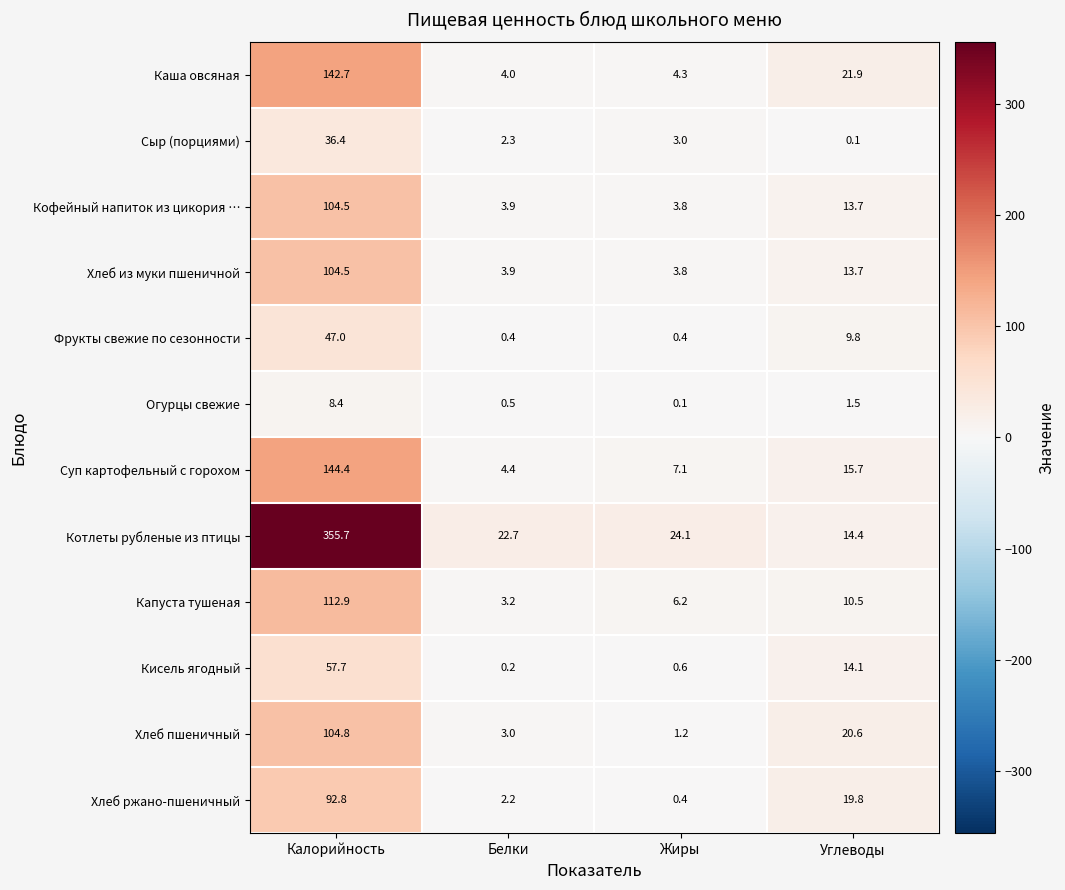

At which category is the sum across all series the highest?

Калорийность